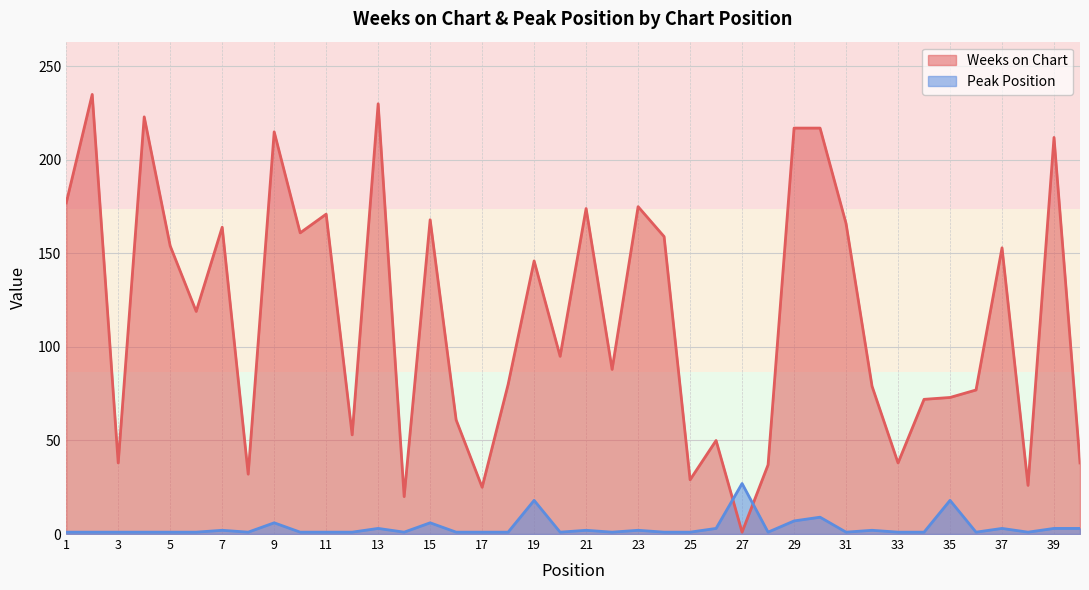

What is the maximum value for Peak Position?

27